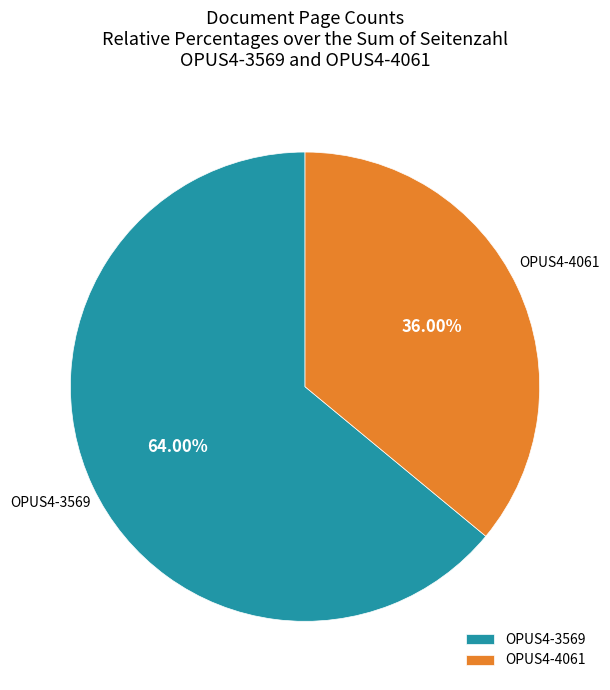

What is the total percentage of OPUS4-4061 and OPUS4-3569?

100.0%